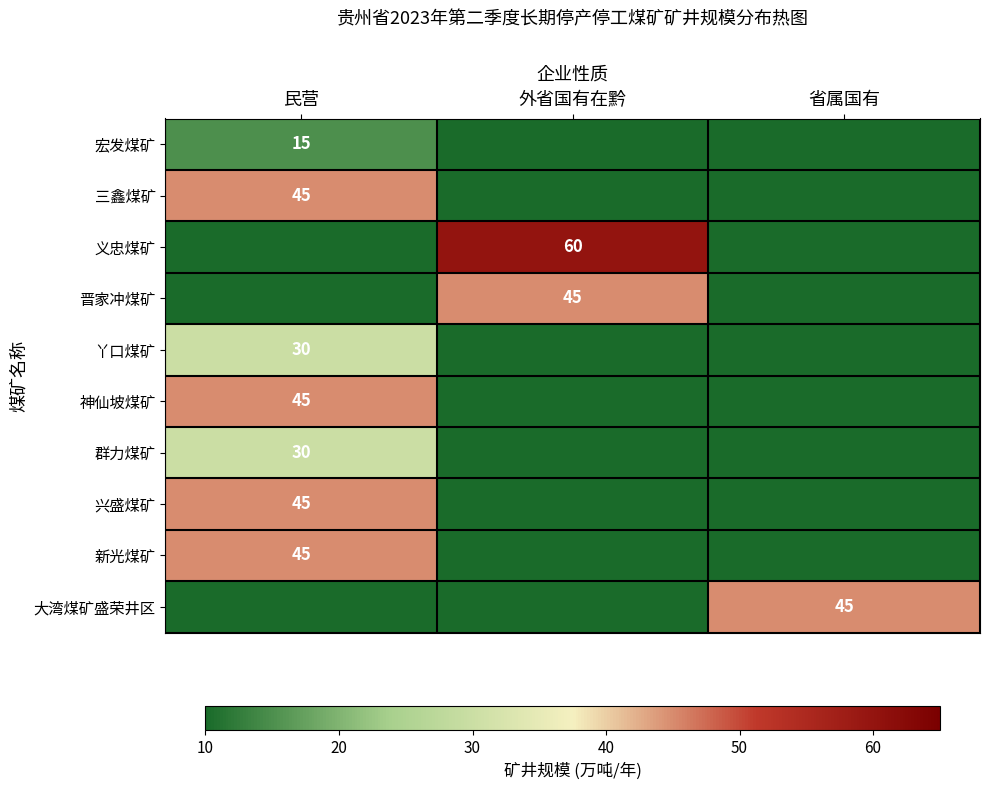

Is the value of 宏发煤矿 at 民营 greater than the value of 三鑫煤矿 at 民营?

No